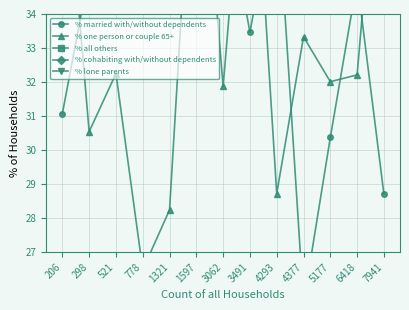

True or false: % lone parents and % one person or couple 65+ cross at least once.

False